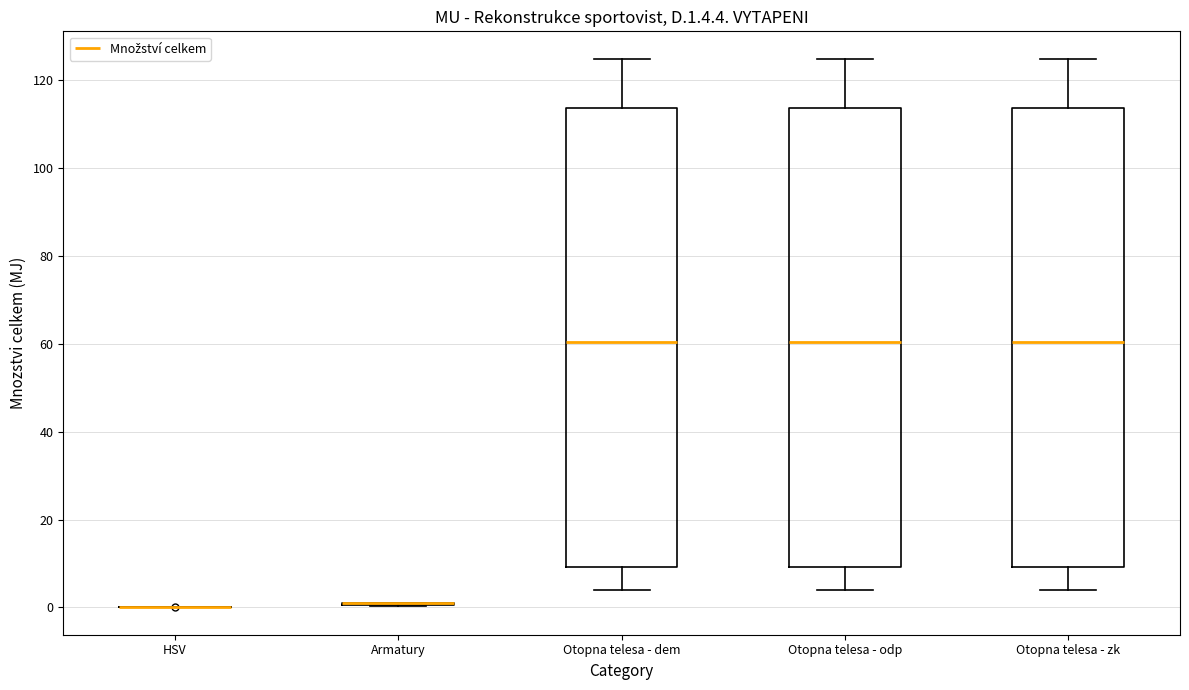

Reading left to right, read every box against the y-axis: the position of its median line, the range the box covers, and the ends of its whiskers. The values are not printed on the chart, so give them approximately, as read against the axis.

HSV: box collapsed to a line at 0, whiskers 0 to 0
Armatury: box collapsed to a line at 2, whiskers 0 to 2
Otopna telesa - dem: median 60, box 10 to 114, whiskers 4 to 124
Otopna telesa - odp: median 60, box 10 to 114, whiskers 4 to 124
Otopna telesa - zk: median 60, box 10 to 114, whiskers 4 to 124